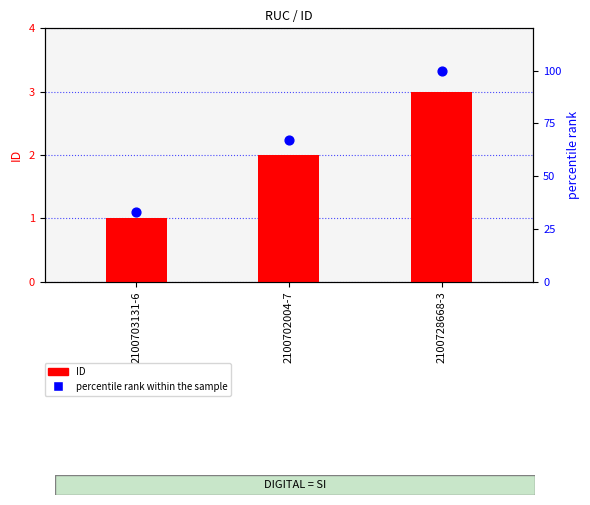

Which series has the largest total across all categories?

percentile rank within the sample